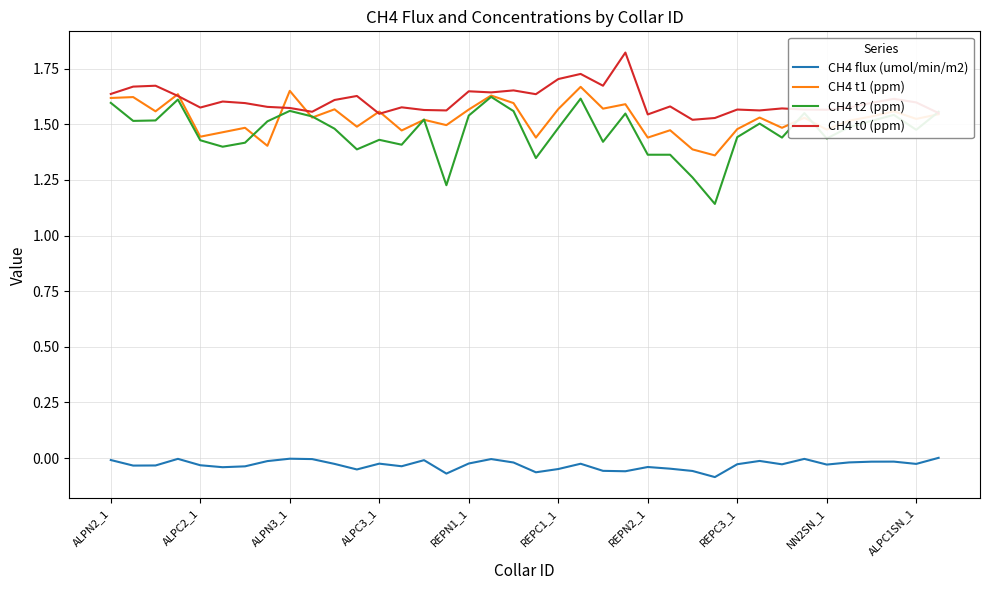

Which series has the widest spread of values?

CH4 t2 (ppm)